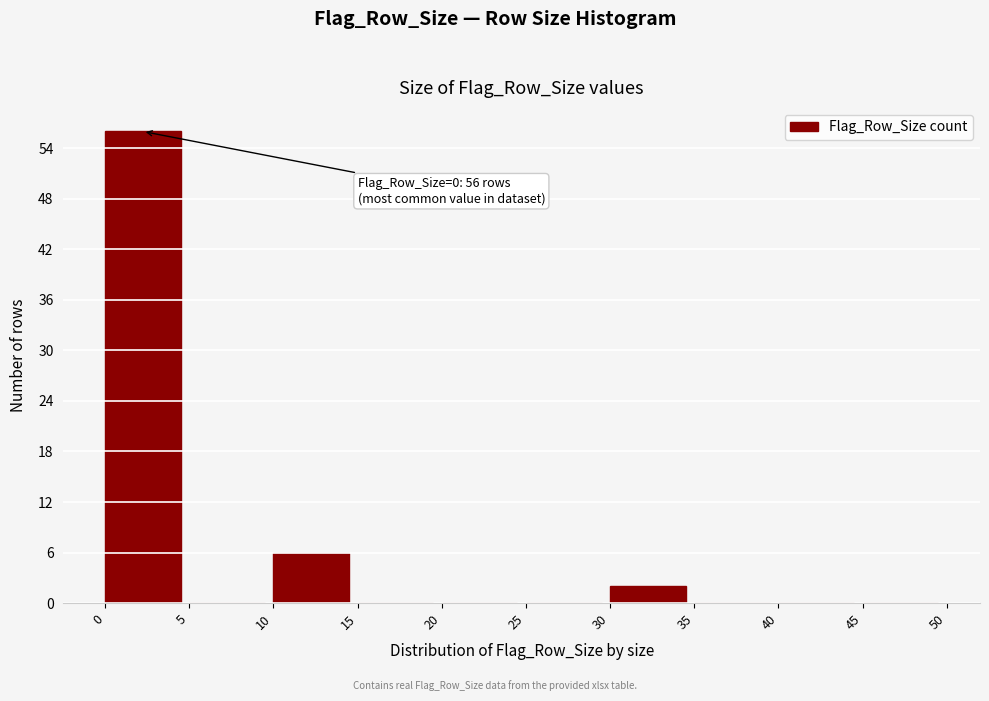

Which range on the x-axis has the tallest bar?

0 to 5